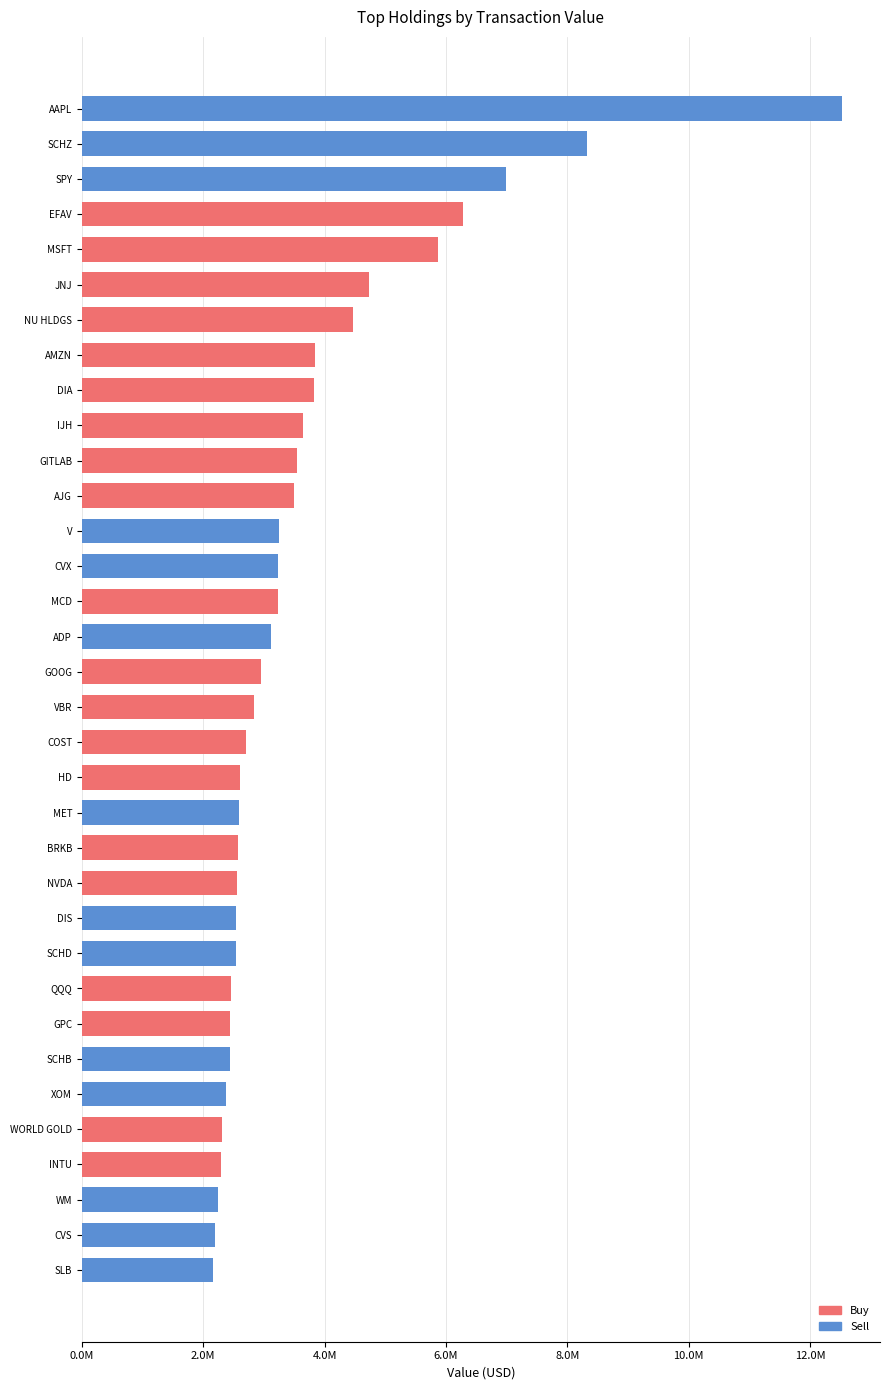

Does the chart contain stacked bars?

No